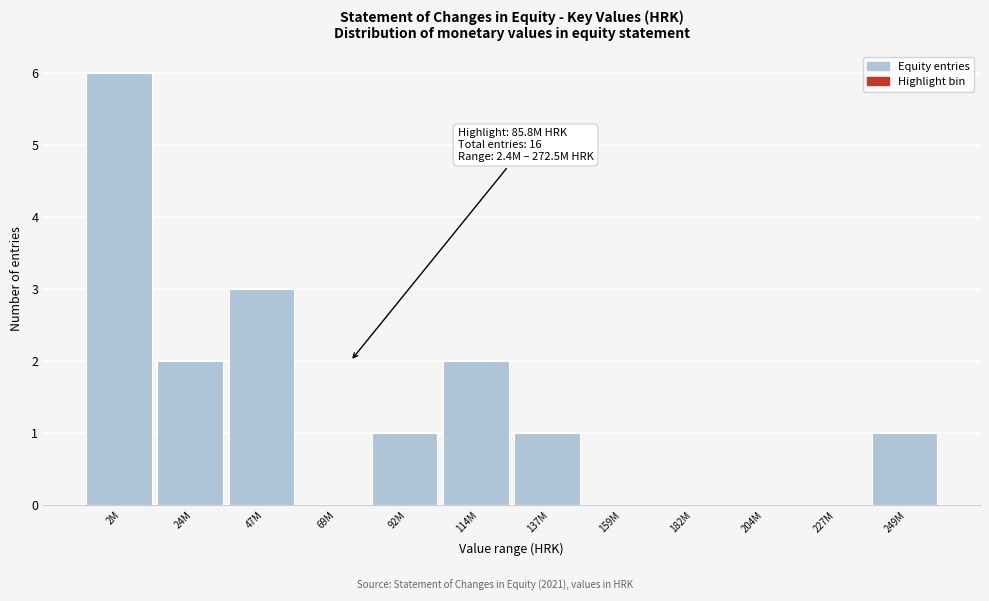

Reading left to right, what are all the values shown in this chart?

2M=6	24M=2	47M=3	69M=0	92M=1	114M=2	137M=1	159M=0	182M=0	204M=0	227M=0	249M=1